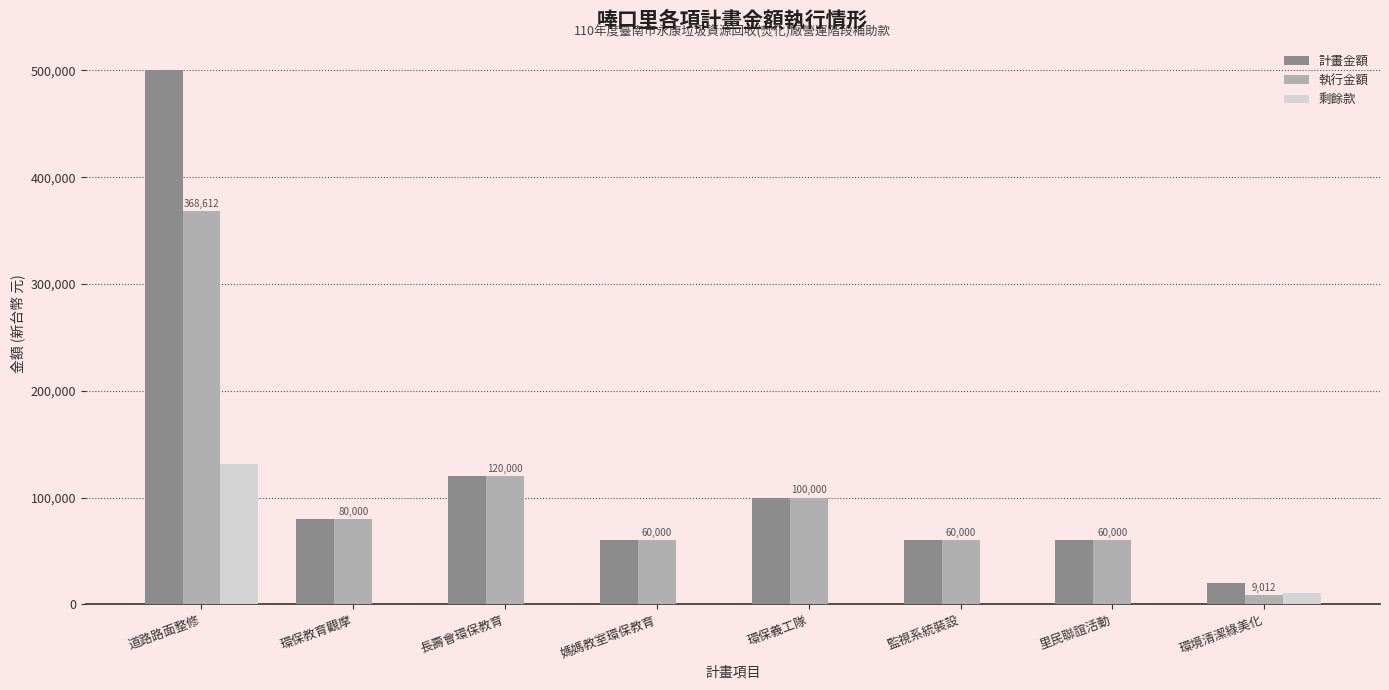

At which label does 計畫金額 reach its peak?

道路路面整修